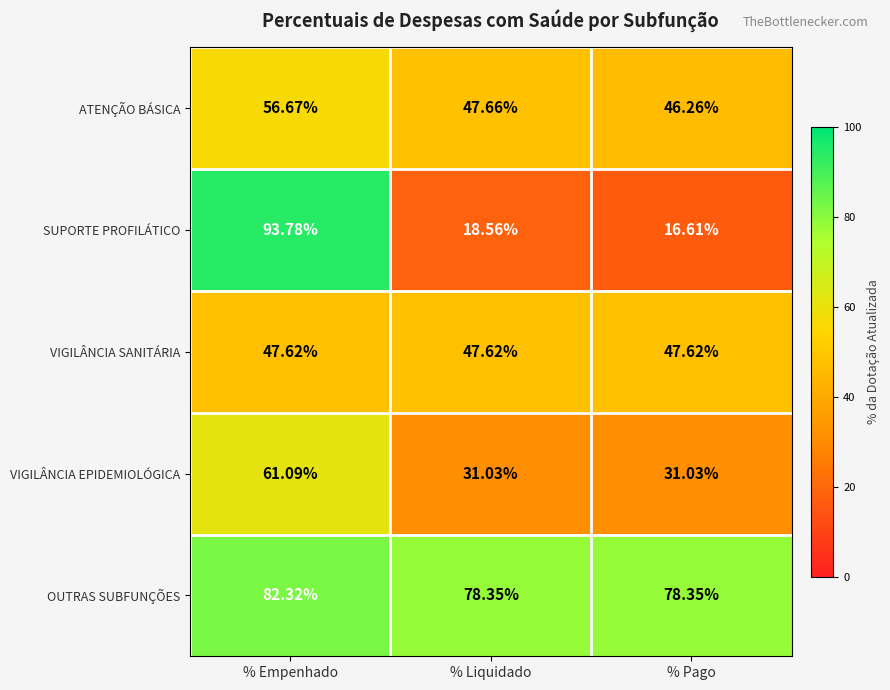

Between % Liquidado and % Pago, which series saw the biggest shift?

SUPORTE PROFILÁTICO